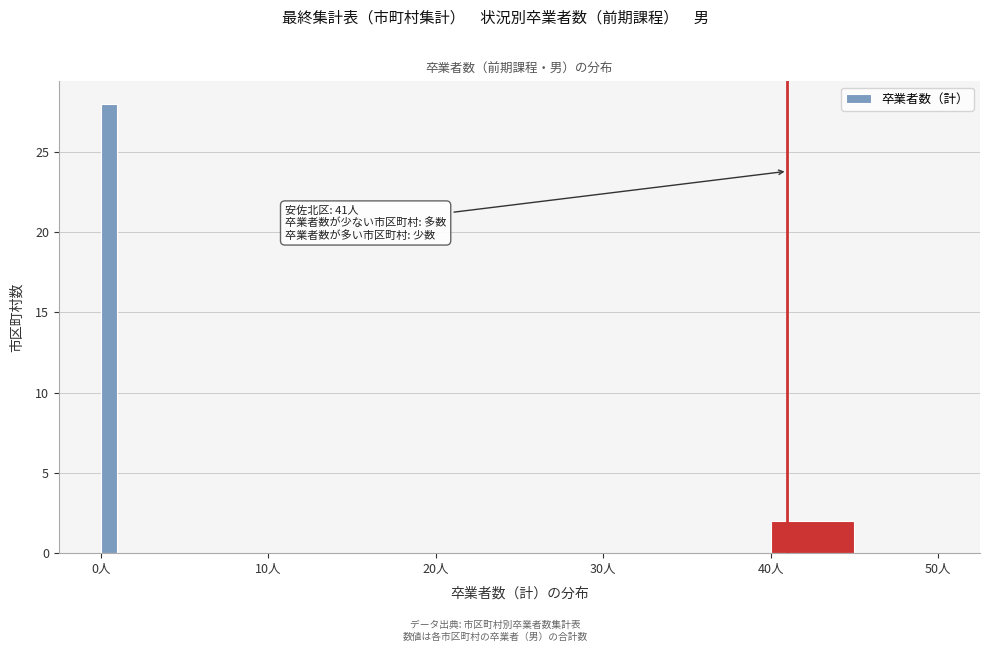

Around what value on the x-axis is the tallest bar? Give the approximate position of its centre, as read against the axis.

1